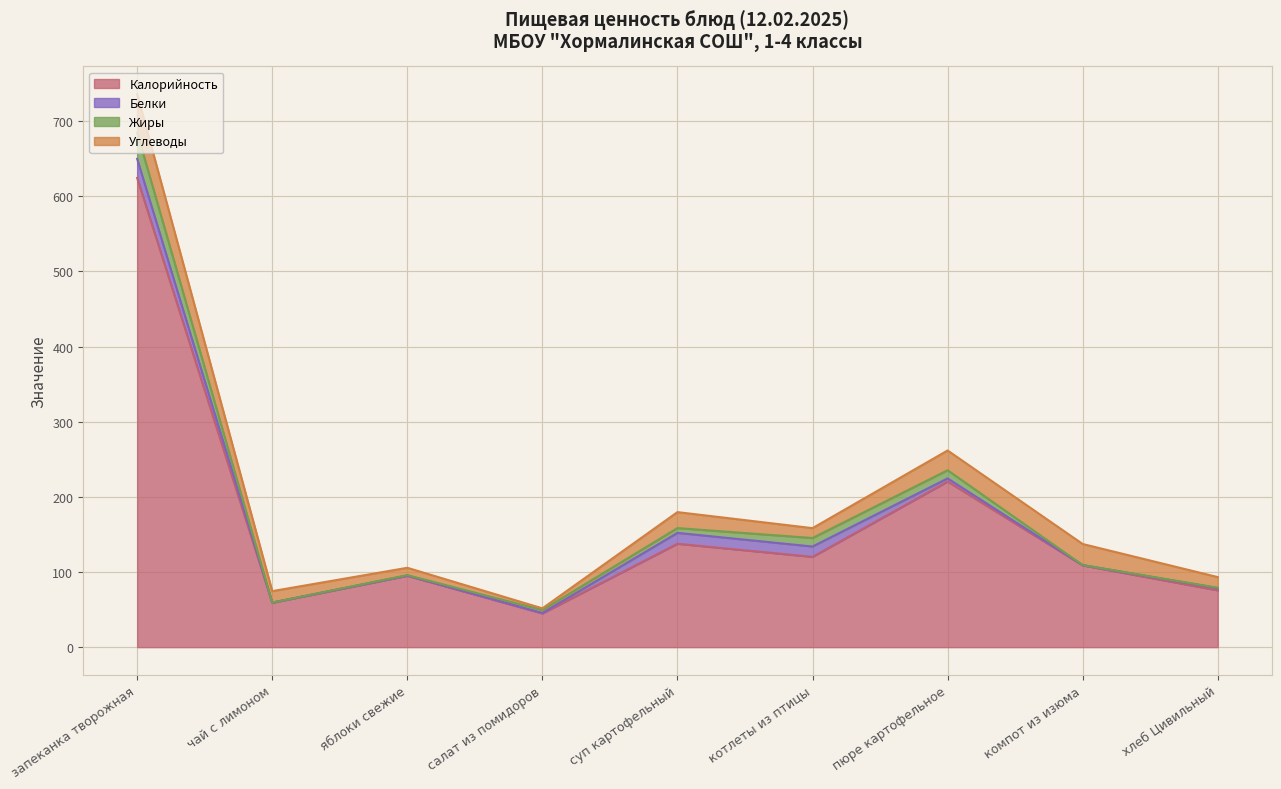

Rank the series at котлеты из птицы from lowest to highest value.

Жиры, Углеводы, Белки, Калорийность